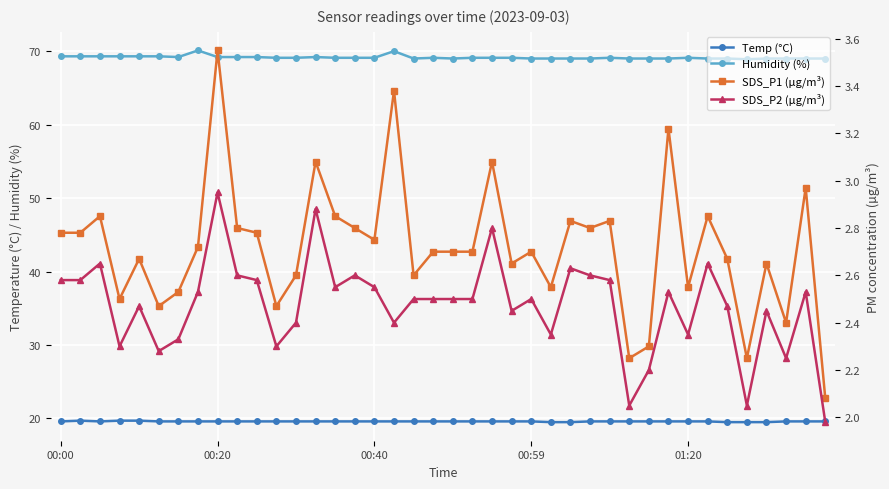

Where is SDS_P2 (µg/m³) nearest to the value 2?

39